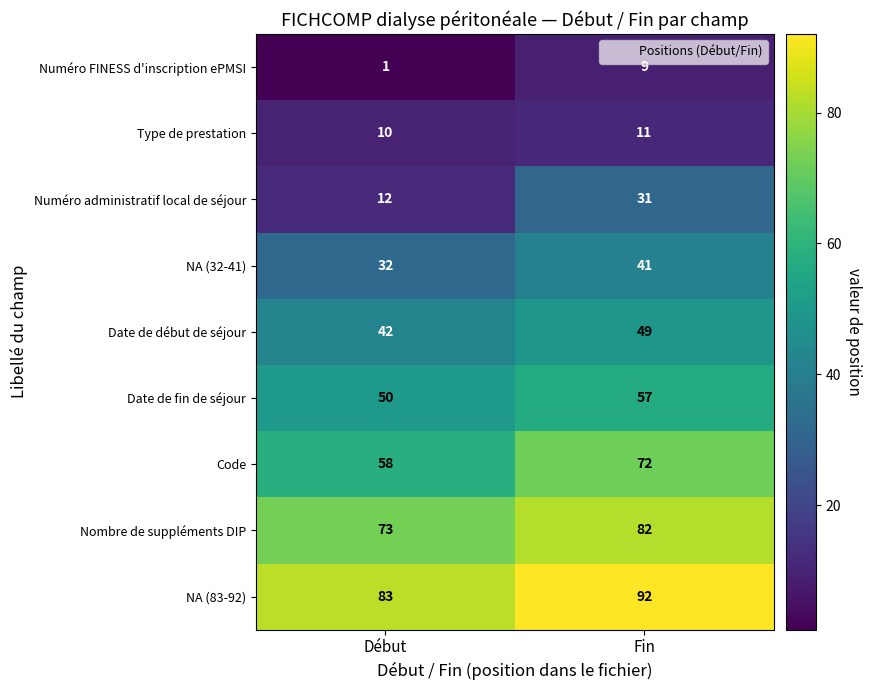

What is the minimum value for Numéro administratif local de séjour?

12